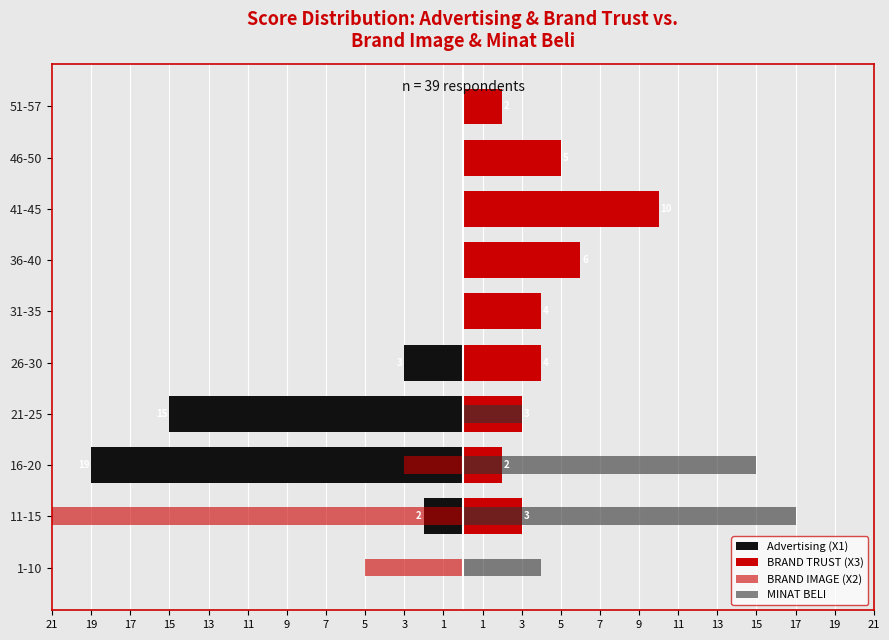

Is it true that BRAND IMAGE (X2) equals -2 at 1-10?

False